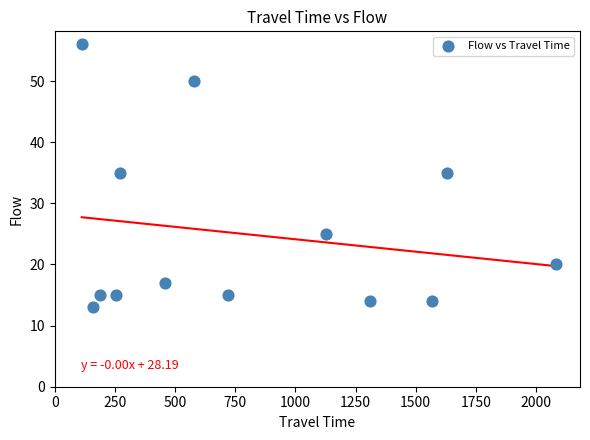

What is the range of X values (max minus min)?

1972